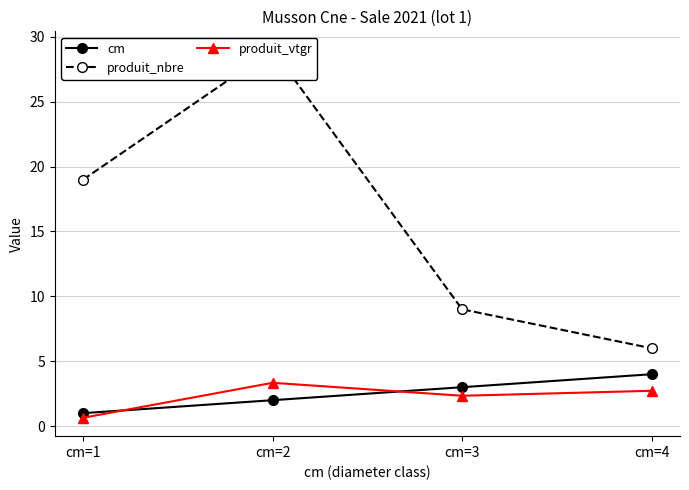

Which series has the largest total across all categories?

produit_nbre